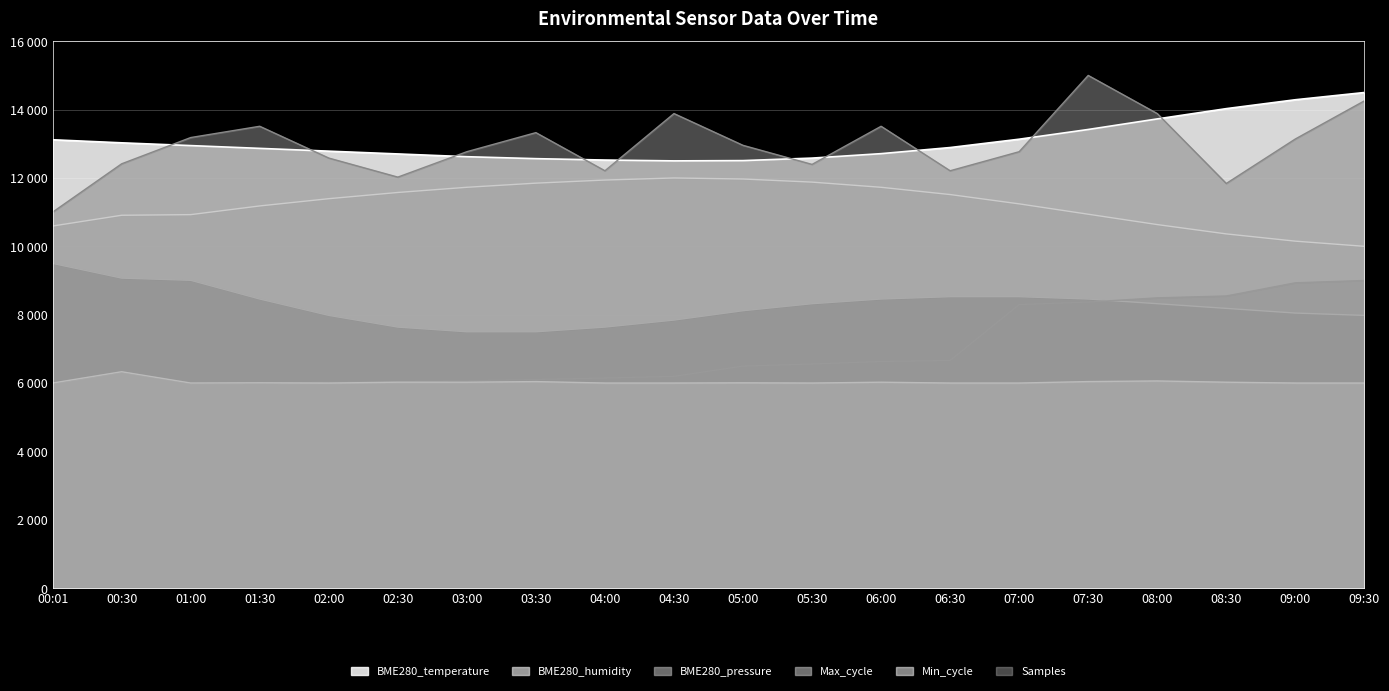

List the series in order of their peak value, highest first.

Samples, BME280_temperature, BME280_humidity, BME280_pressure, Max_cycle, Min_cycle